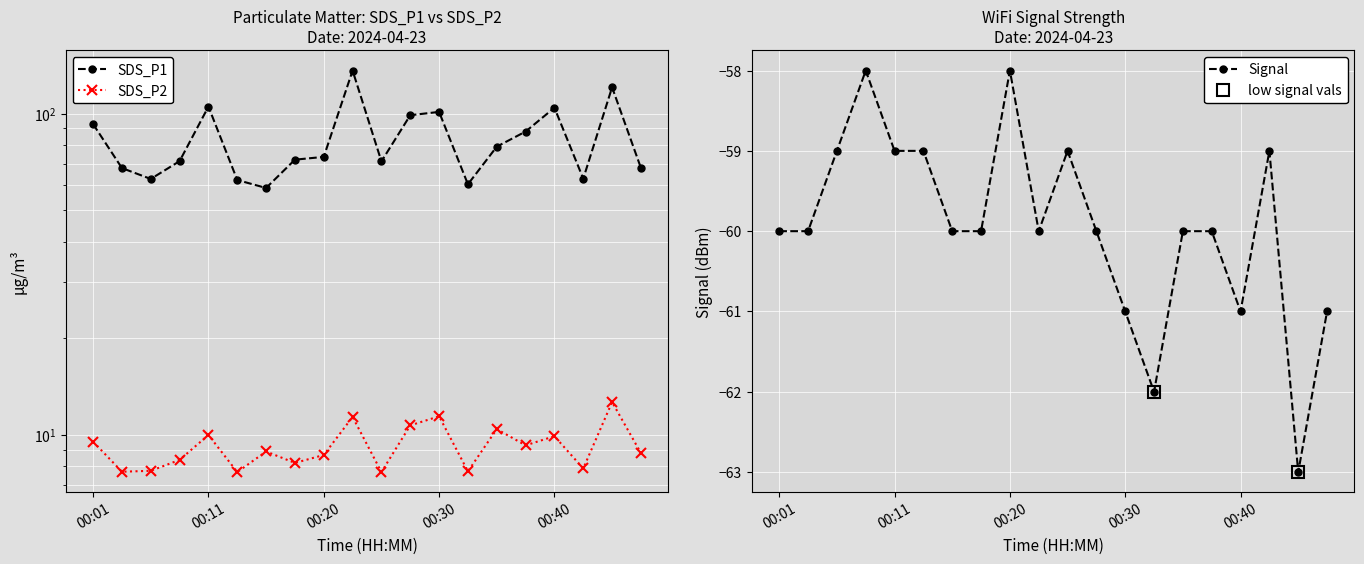

Reading left to right, transcribe all the data shown in this chart.

SDS_P1: 92.8	67.8	62.7	71.2	105.2	62.2	58.8	72.0	73.4	136.2	71.1	98.9	101.3	60.3	79.0	88.0	104.4	62.8	120.8	67.8
SDS_P2: 9.6	7.7	7.8	8.4	10.0	7.7	8.9	8.2	8.7	11.4	7.7	10.7	11.4	7.7	10.4	9.3	9.9	7.9	12.7	8.8
Signal: -60.0	-60.0	-59.0	-58.0	-59.0	-59.0	-60.0	-60.0	-58.0	-60.0	-59.0	-60.0	-61.0	-62.0	-60.0	-60.0	-61.0	-59.0	-63.0	-61.0